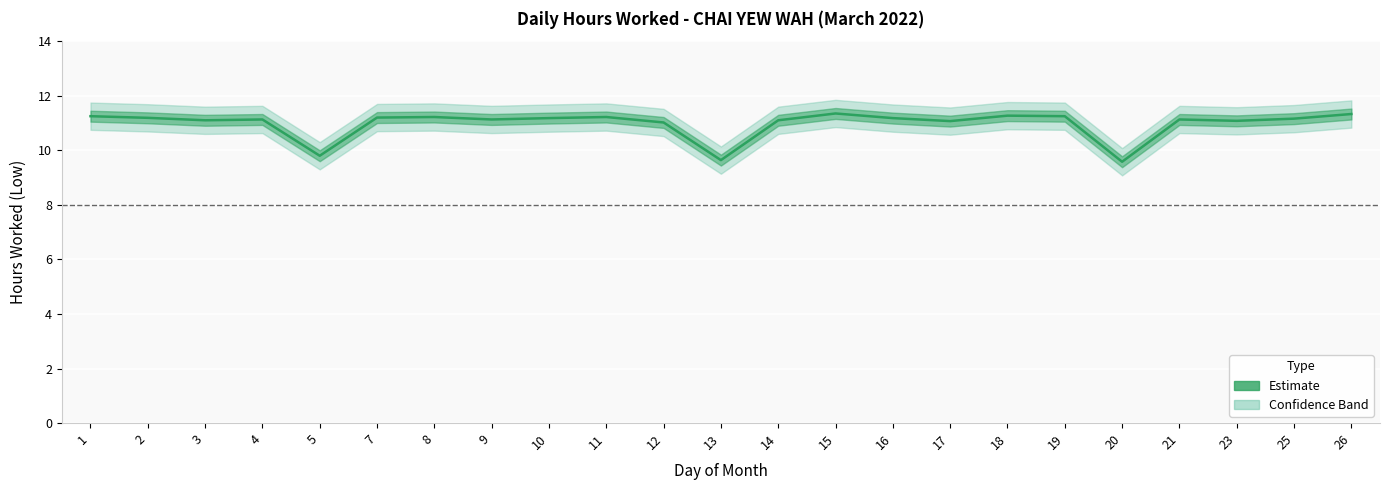

List the labels in order of value, smallest first.

20, 13, 5, 12, 17, 23, 3, 14, 4, 9, 21, 25, 10, 16, 2, 7, 8, 11, 1, 19, 18, 26, 15